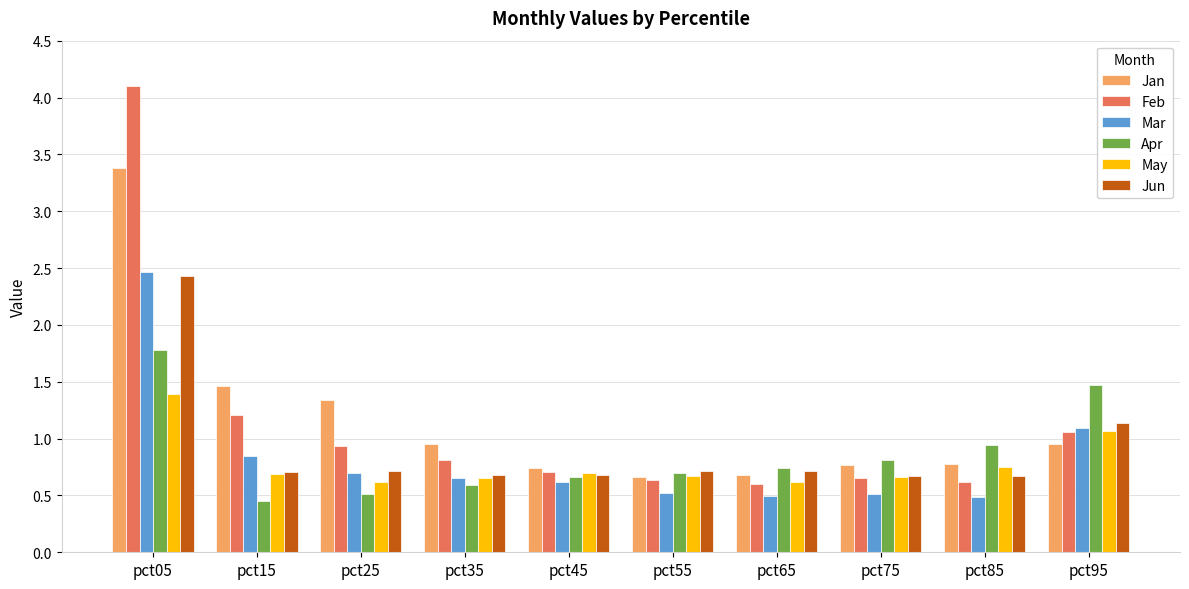

What is the total value across all series at pct75?

4.1